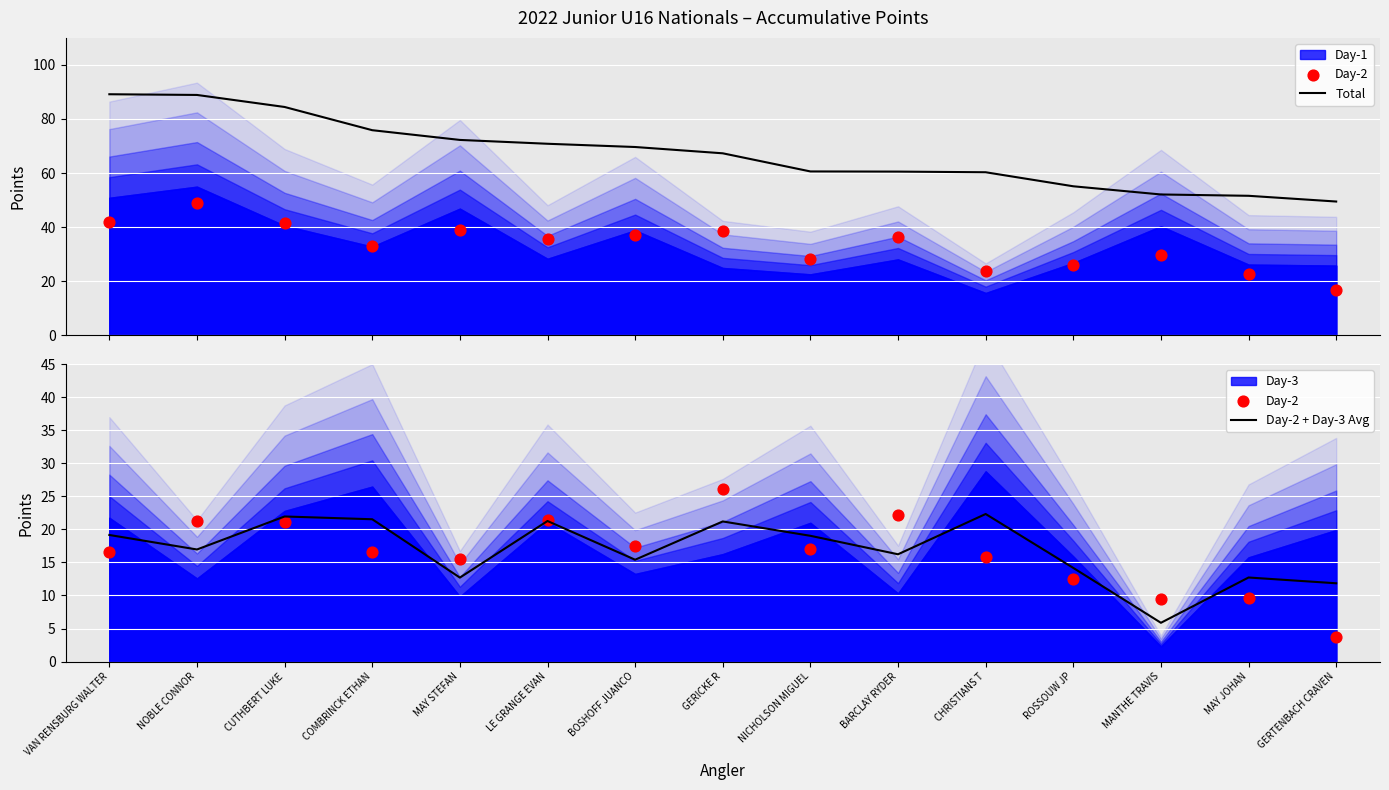

Is the value of Total at NOBLE CONNOR greater than the value of Day-2 at MANTHE TRAVIS?

Yes